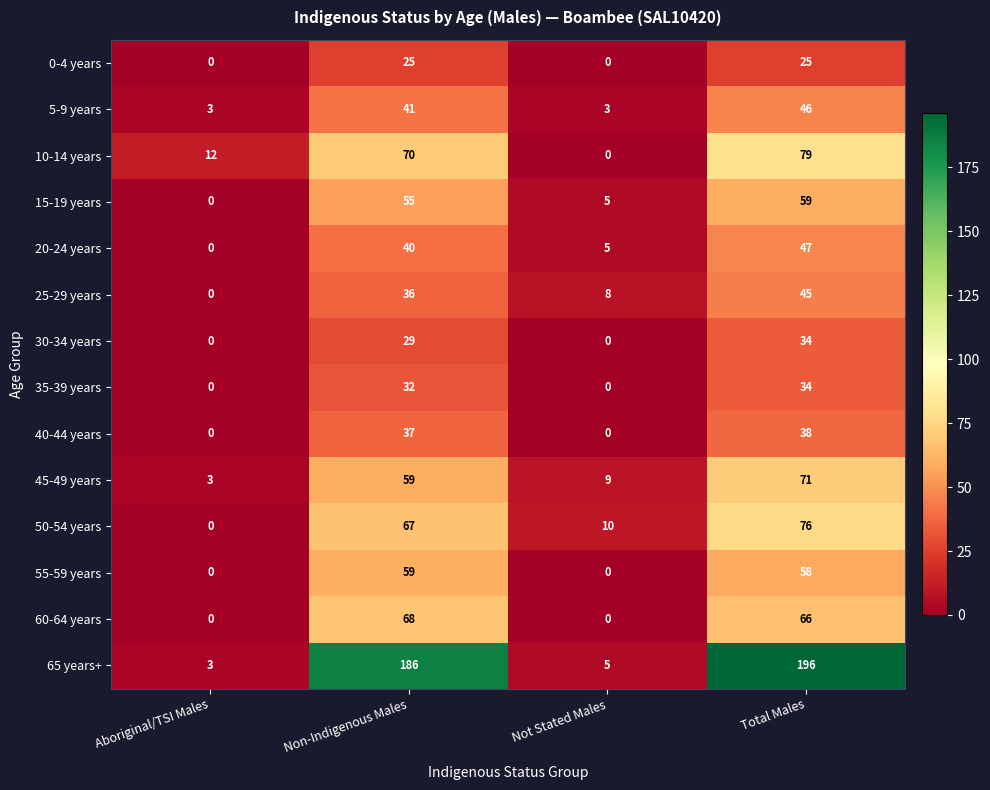

At how many categories does at least one series exceed 40?

2